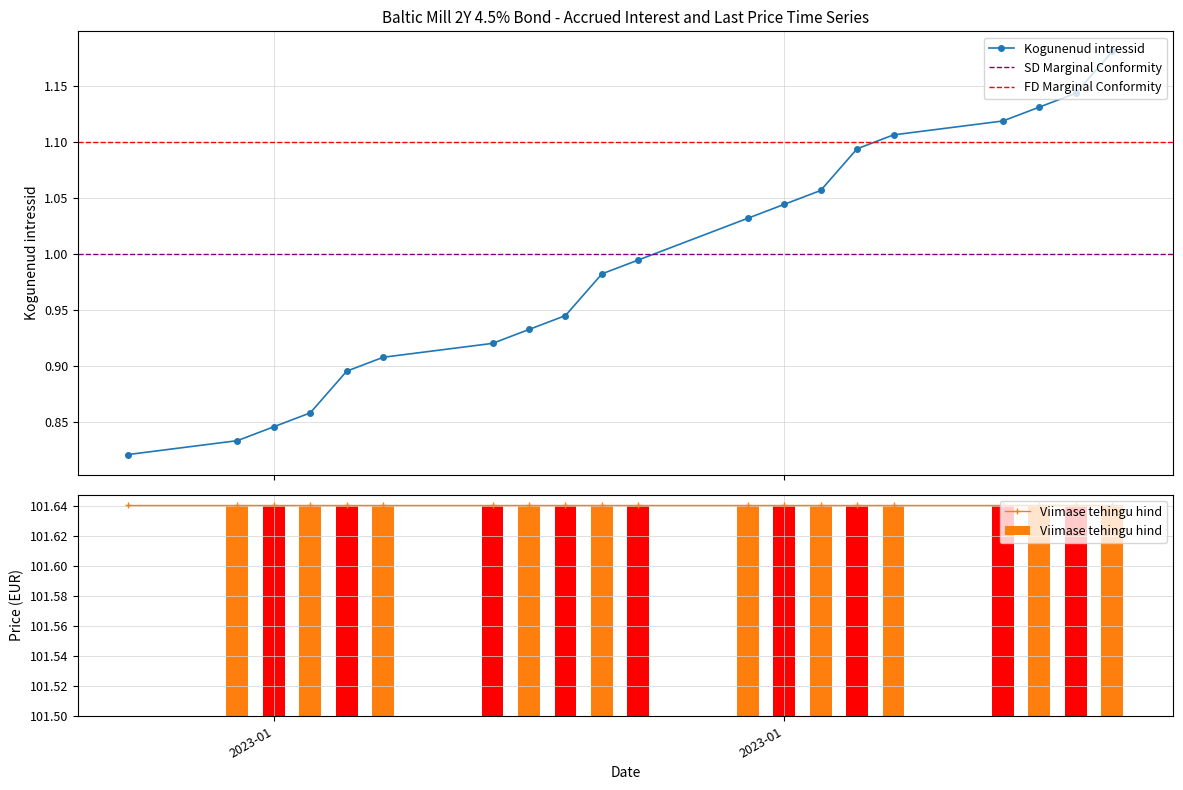

What is the difference between the second highest and second lowest values?

0.3